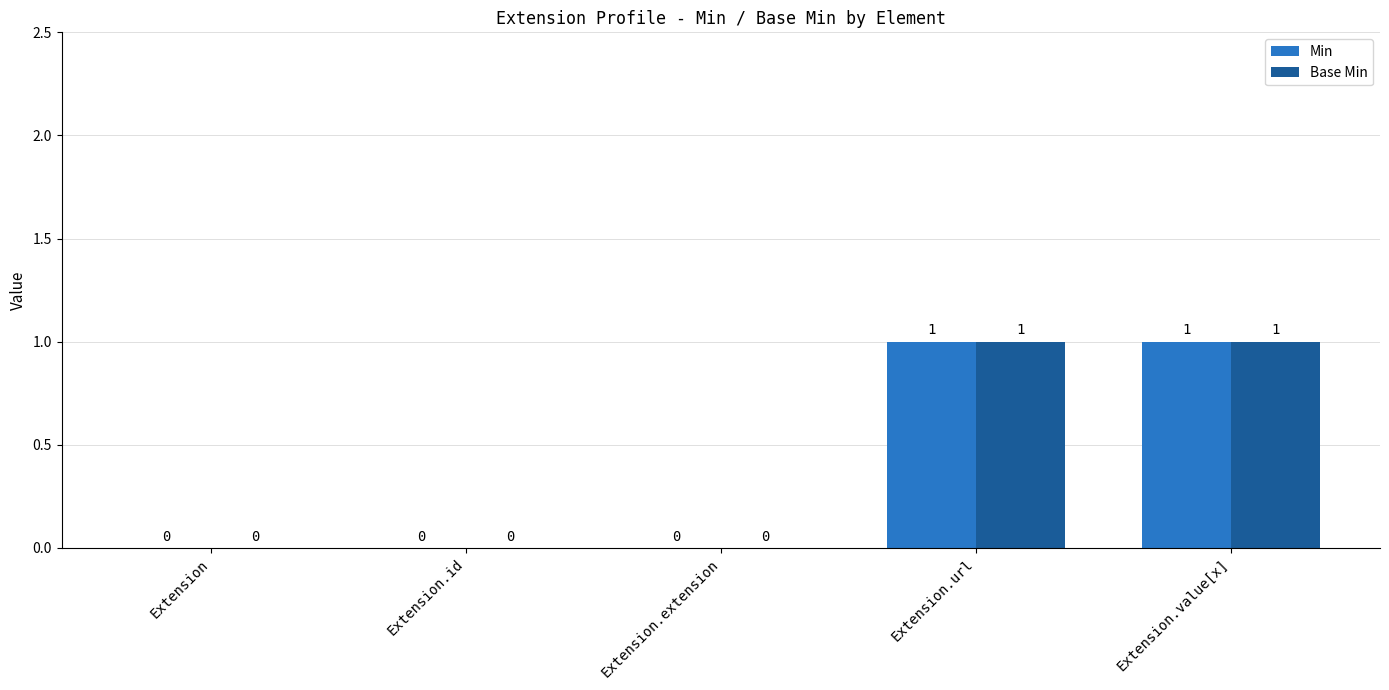

How many groups of bars are there?

5